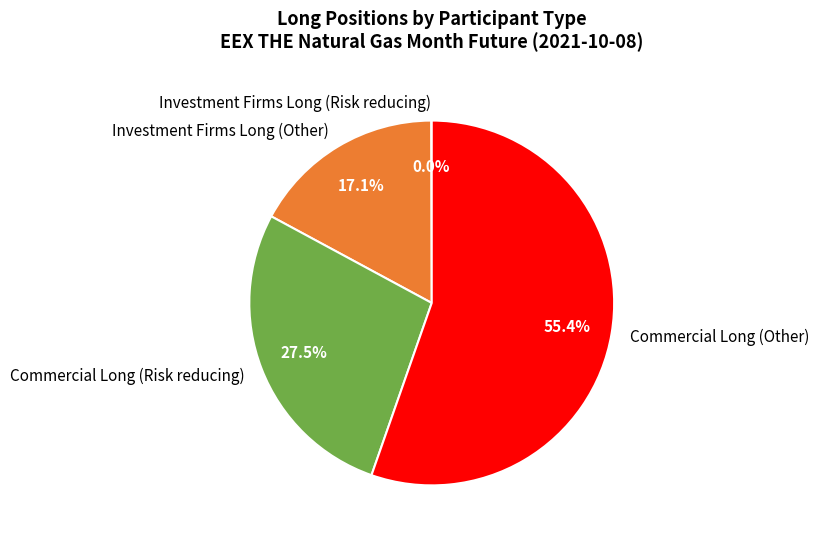

Which slice is the largest?

Commercial Long (Other)